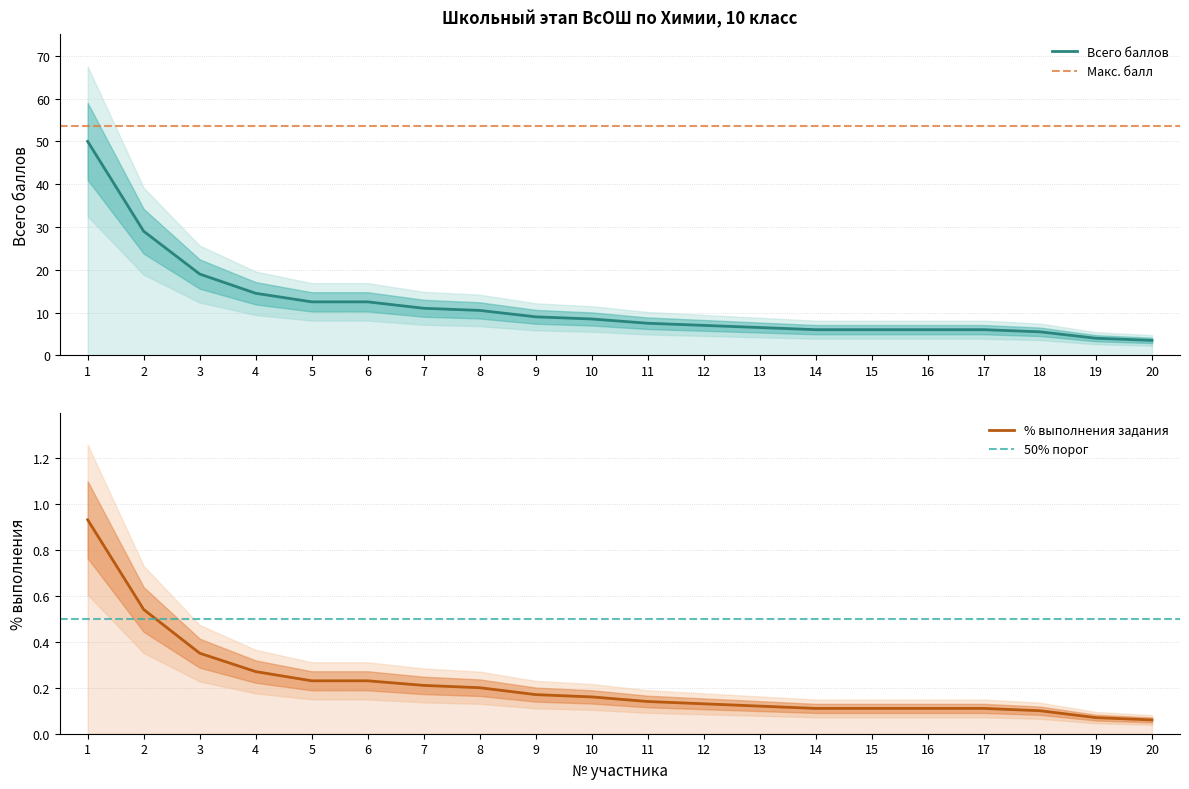

Between 19 and 3, which is larger?

3